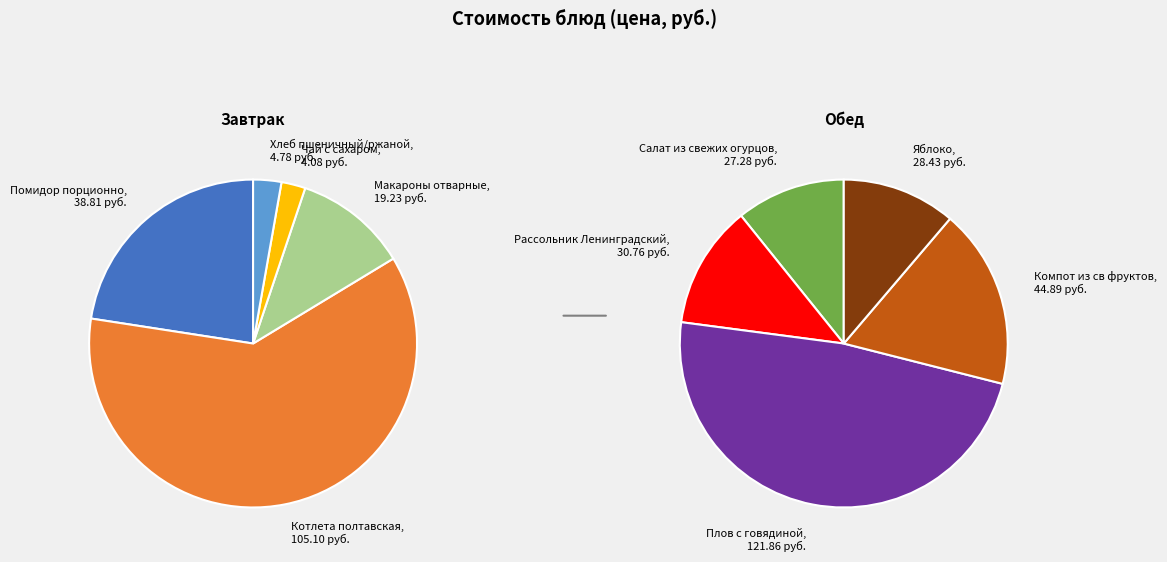

Is there a majority slice in this chart?

No